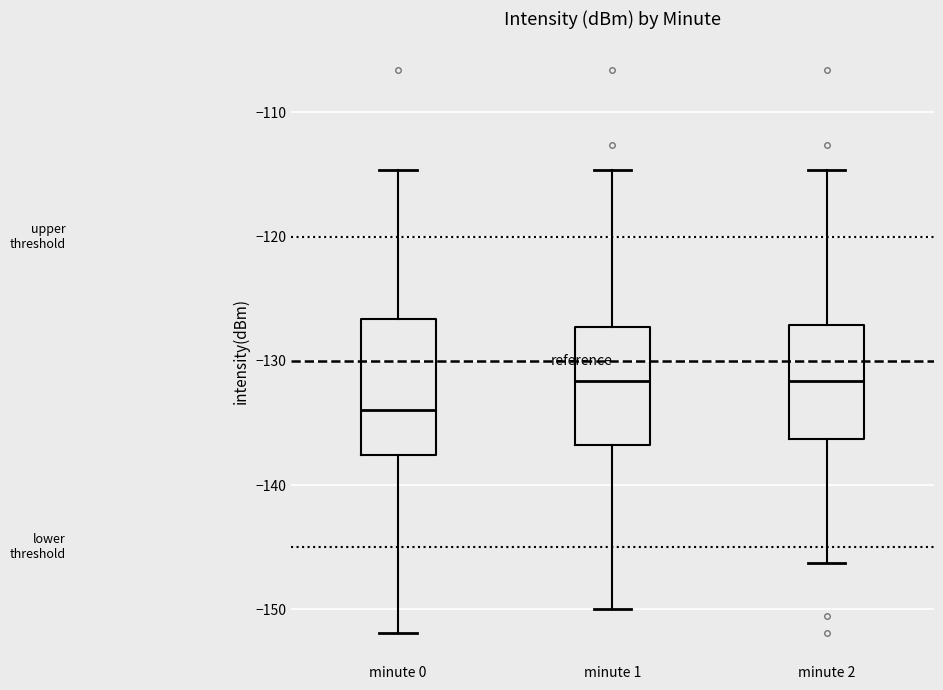

Reading left to right, transcribe this box plot: for each box, give where its median line is, the range the box spans, and where its two whiskers end, as read against the y-axis. The values are not printed on the chart, so give them approximately, as read against the axis.

minute 0: median -134, box -138 to -127, whiskers -152 to -115
minute 1: median -132, box -137 to -127, whiskers -150 to -115
minute 2: median -132, box -136 to -127, whiskers -146 to -115